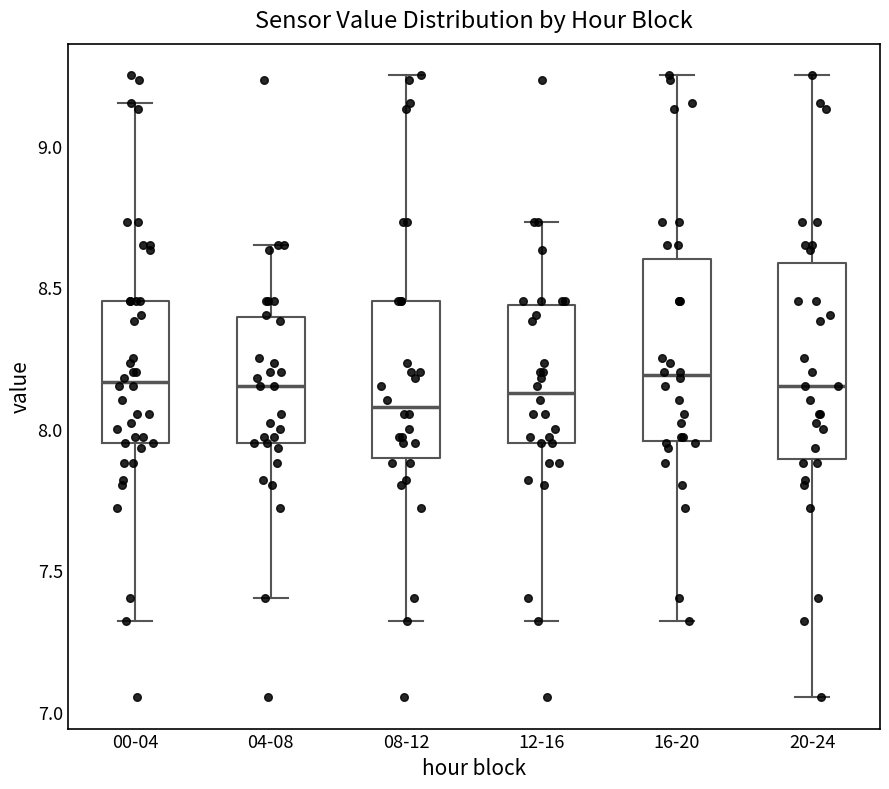

Which box's median line is the lowest?

08-12